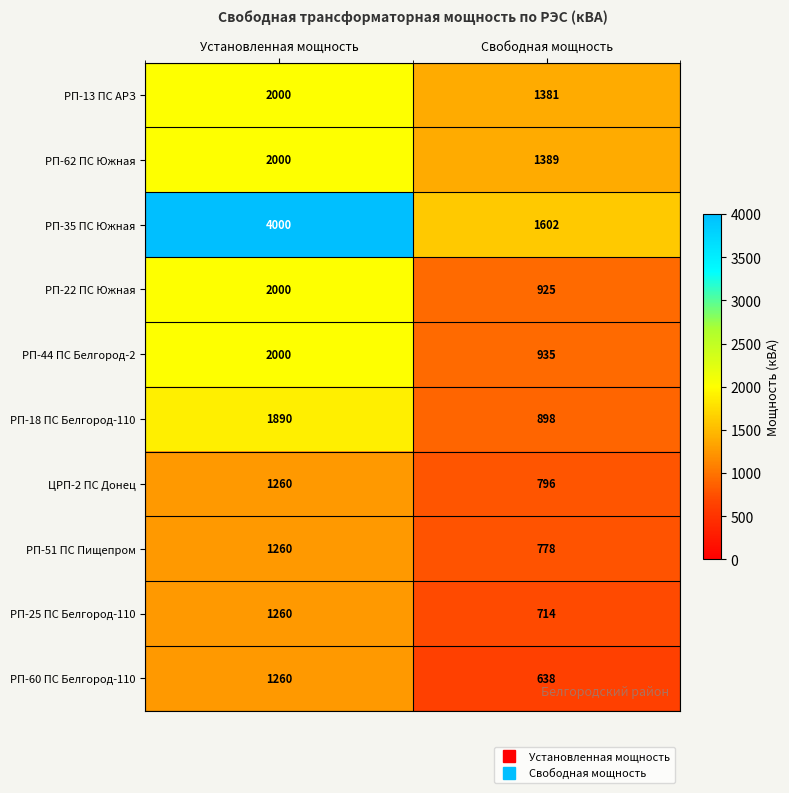

True or false: РП-51 ПС Пищепром has a value of 1260 at Установленная мощность.

True